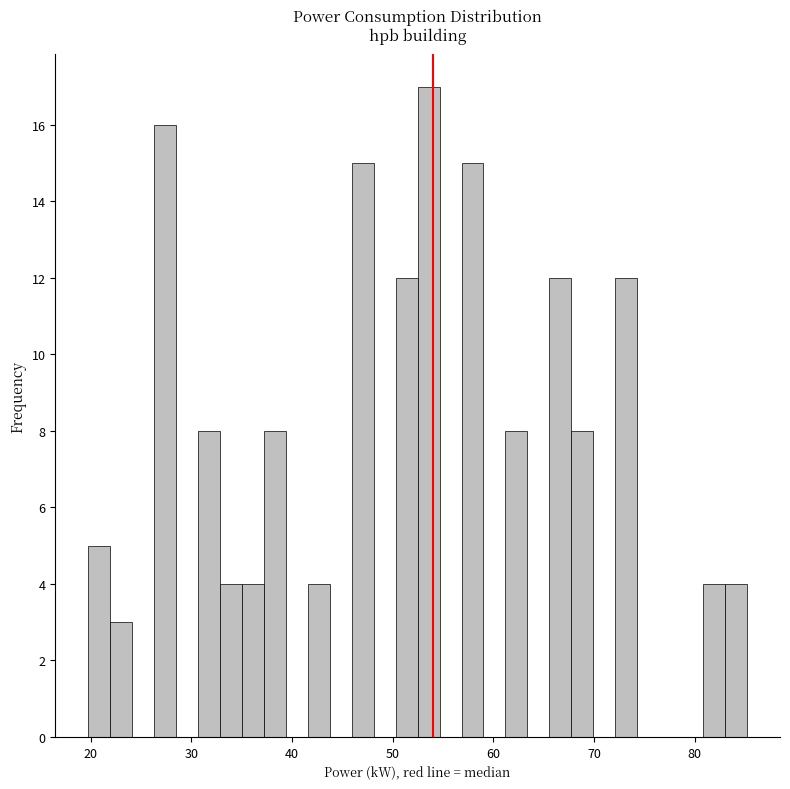

Around what value on the x-axis is the tallest bar? Give the approximate position of its centre, as read against the axis.

54